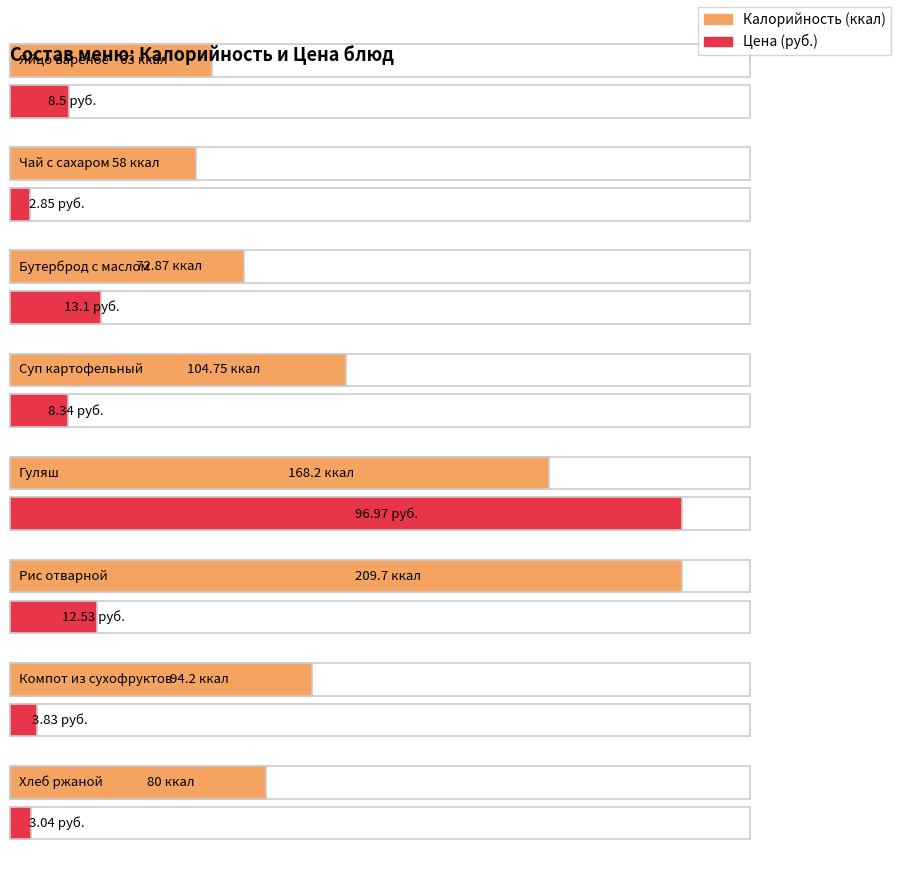

Reading left to right, transcribe all the data shown in this chart.

Калорийность: Яйцо вареное=63.0	Чай с сахаром=58.0	Бутерброд с маслом=72.9	Суп картофельный=104.8	Гуляш=168.2	Рис отварной=209.7	Компот из сухофруктов=94.2	Хлеб ржаной=80.0
Цена: Яйцо вареное=8.5	Чай с сахаром=2.9	Бутерброд с маслом=13.1	Суп картофельный=8.3	Гуляш=97.0	Рис отварной=12.5	Компот из сухофруктов=3.8	Хлеб ржаной=3.0